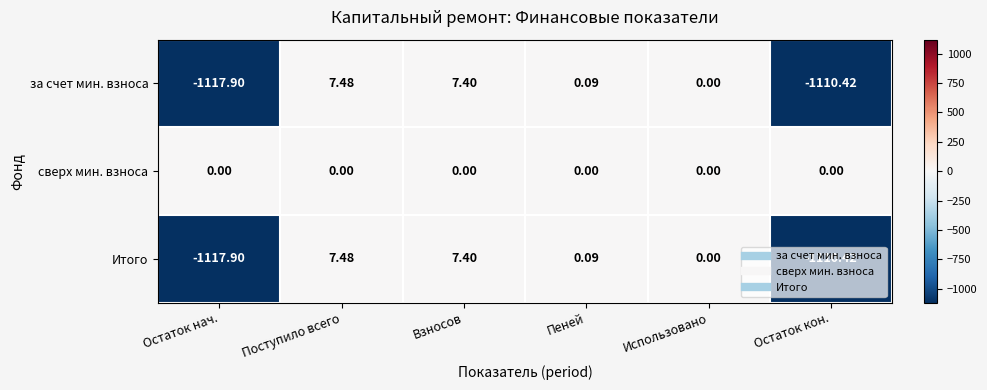

At which category does the chart reach its peak across all series?

Поступило всего